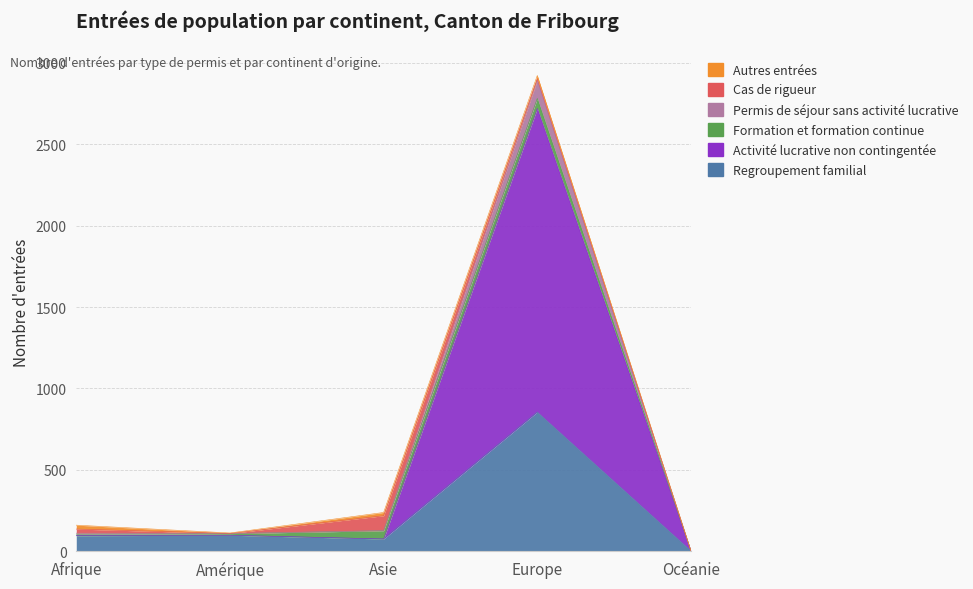

Where is the first local minimum for Permis de séjour sans activité lucrative?

Amérique